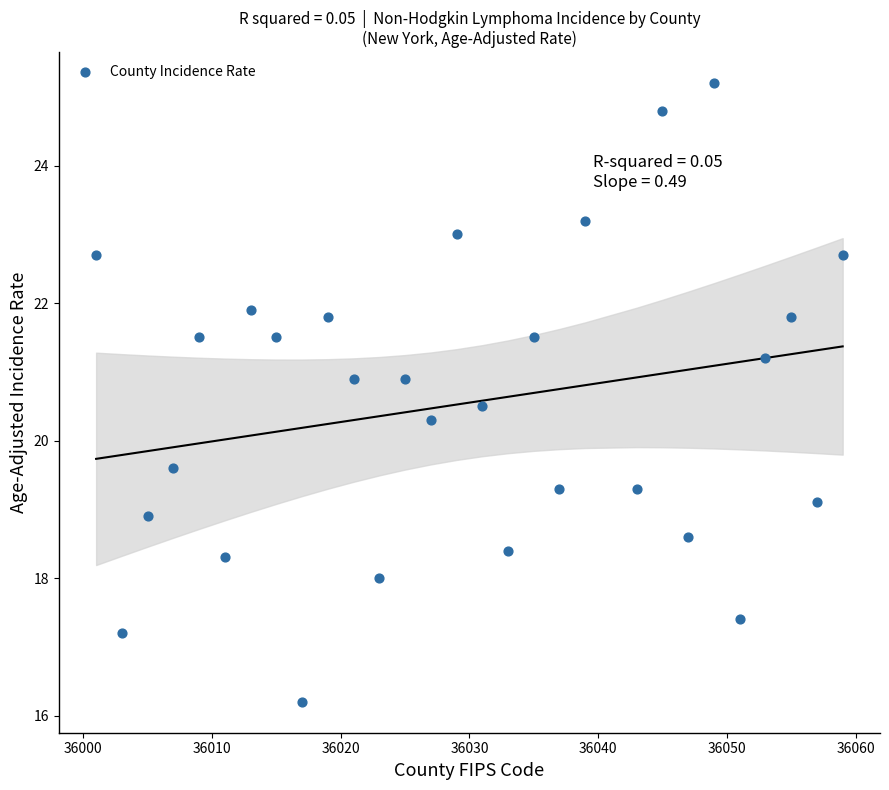

What Y value in the scatter plot is closest to 20?

20.3